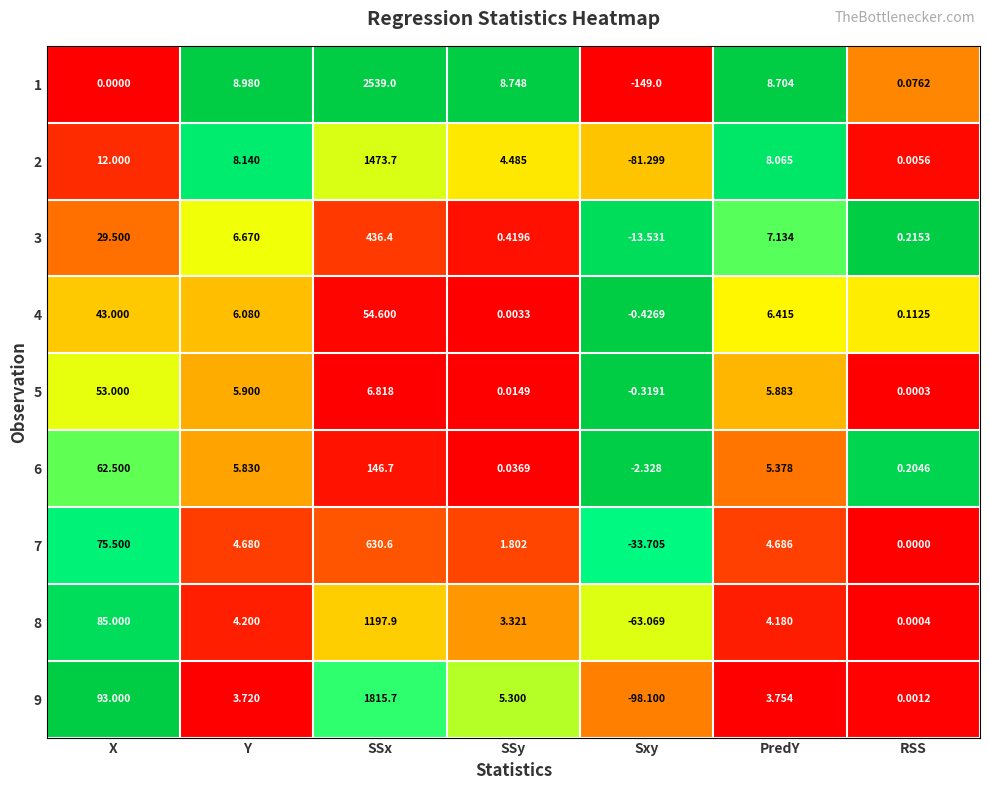

Rank the categories by 6 value from highest to lowest.

SSx, X, Y, PredY, RSS, SSy, Sxy